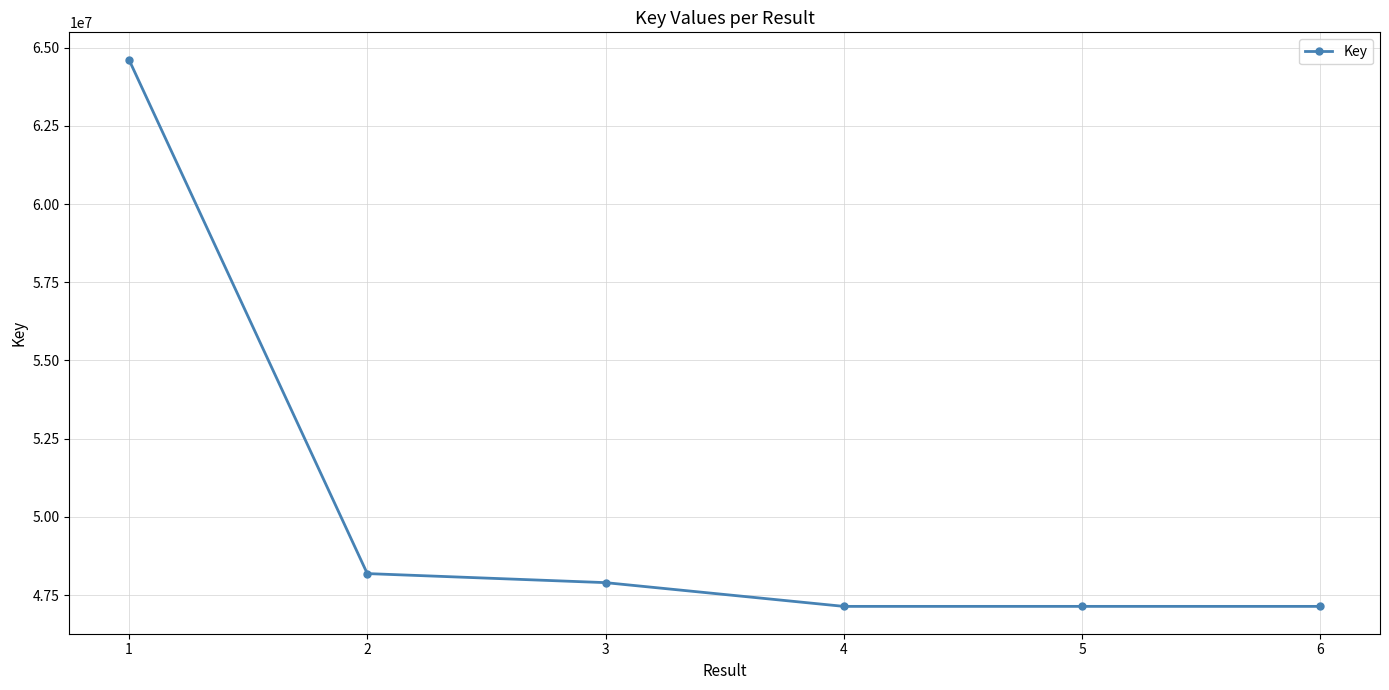

How many lines are shown in the chart?

1